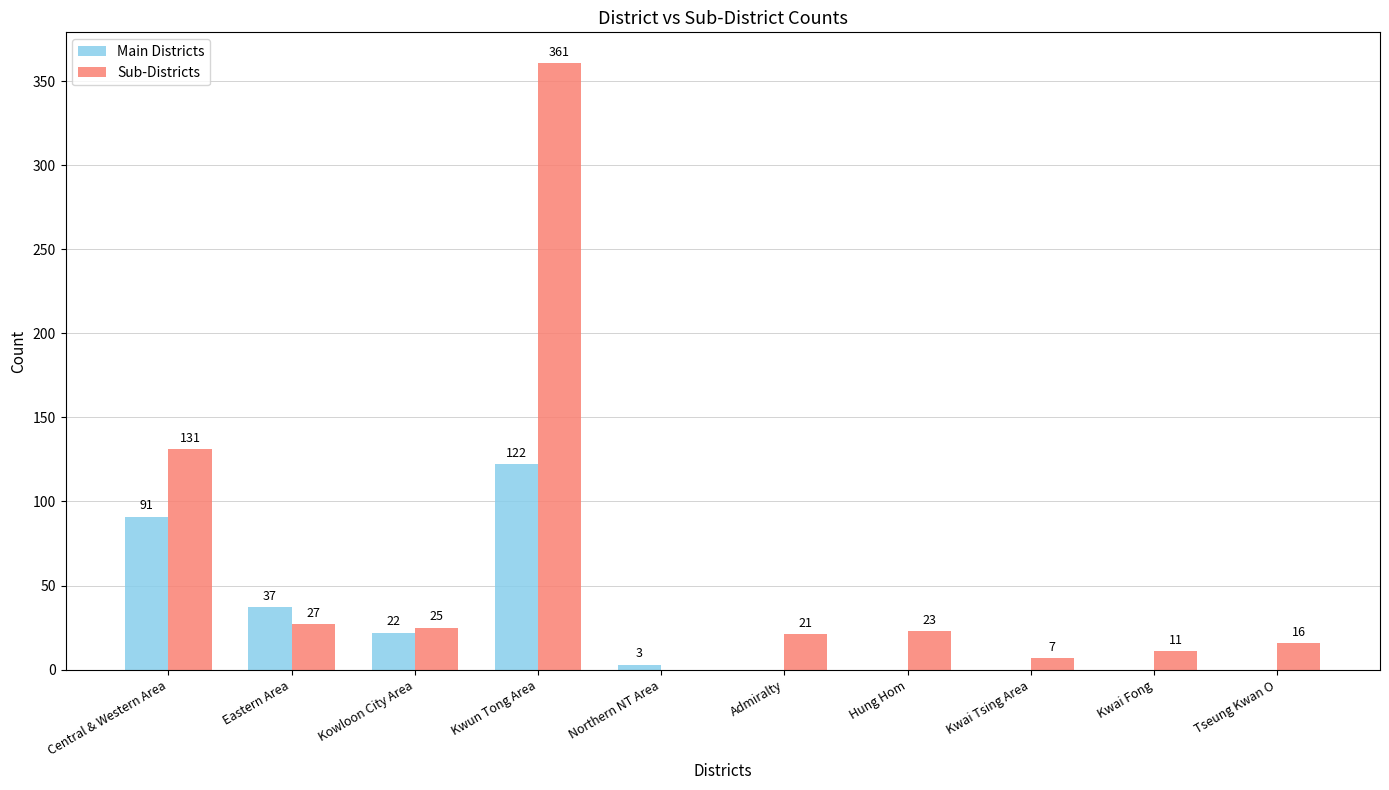

The value of Sub-Districts at Kowloon City Area is 25. True or false?

True